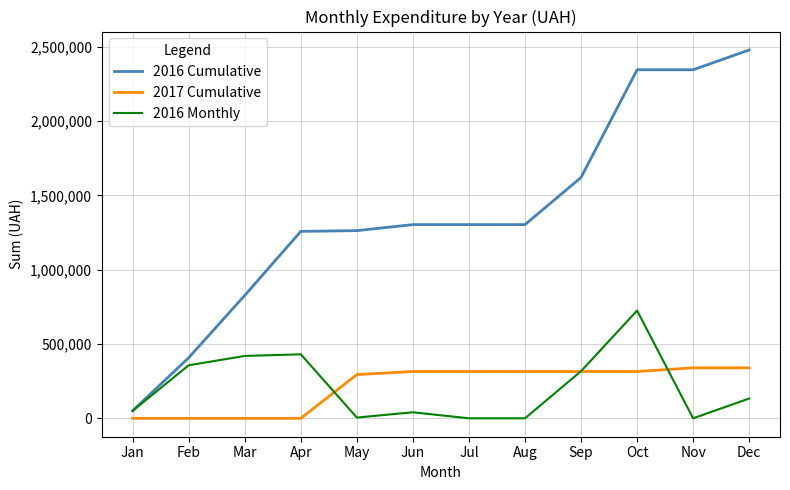

Rank the series at Apr from highest to lowest value.

2016 Cumulative, 2016 Monthly, 2017 Cumulative